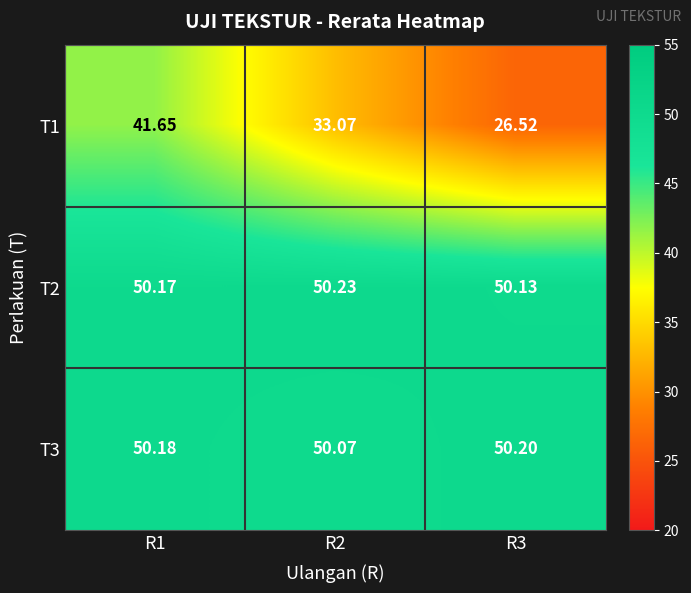

Is the value of T3 at R1 greater than the value of T2 at R2?

No